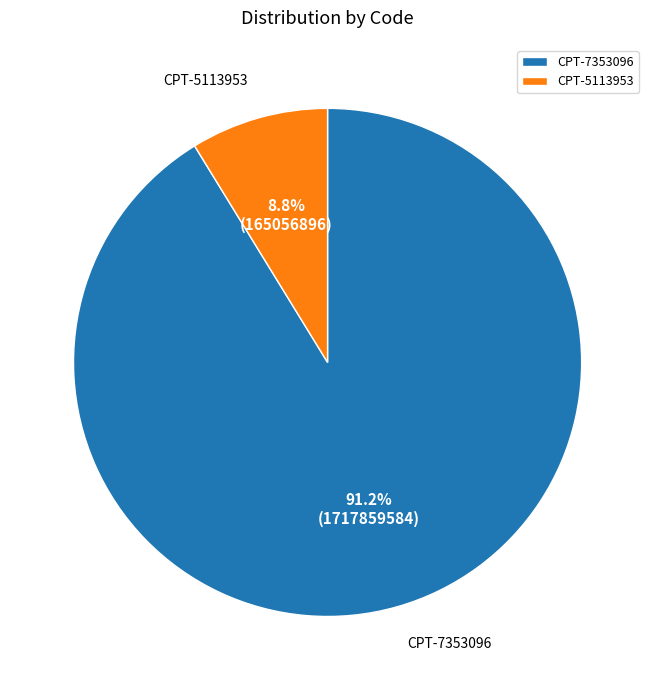

What percentage is the CPT-5113953 slice, to the nearest percent?

9%